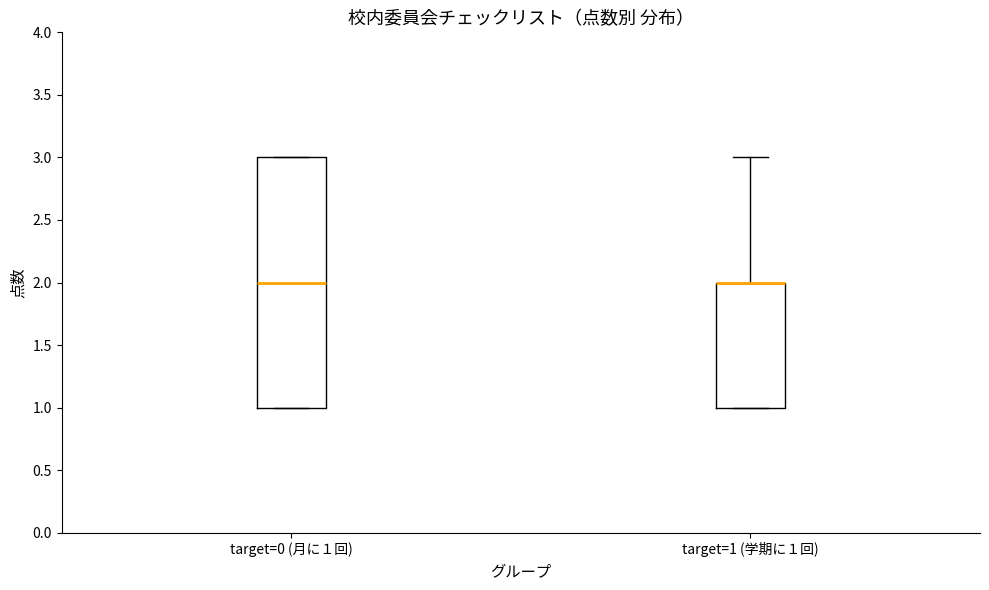

Reading left to right, read every box against the y-axis: the position of its median line, the range the box covers, and the ends of its whiskers. The values are not printed on the chart, so give them approximately, as read against the axis.

target=0 (月に１回): median 2, box 1 to 3, whiskers 1 to 3
target=1 (学期に１回): median 2 (drawn on the box's upper edge), box 1 to 2, whiskers 1 to 3